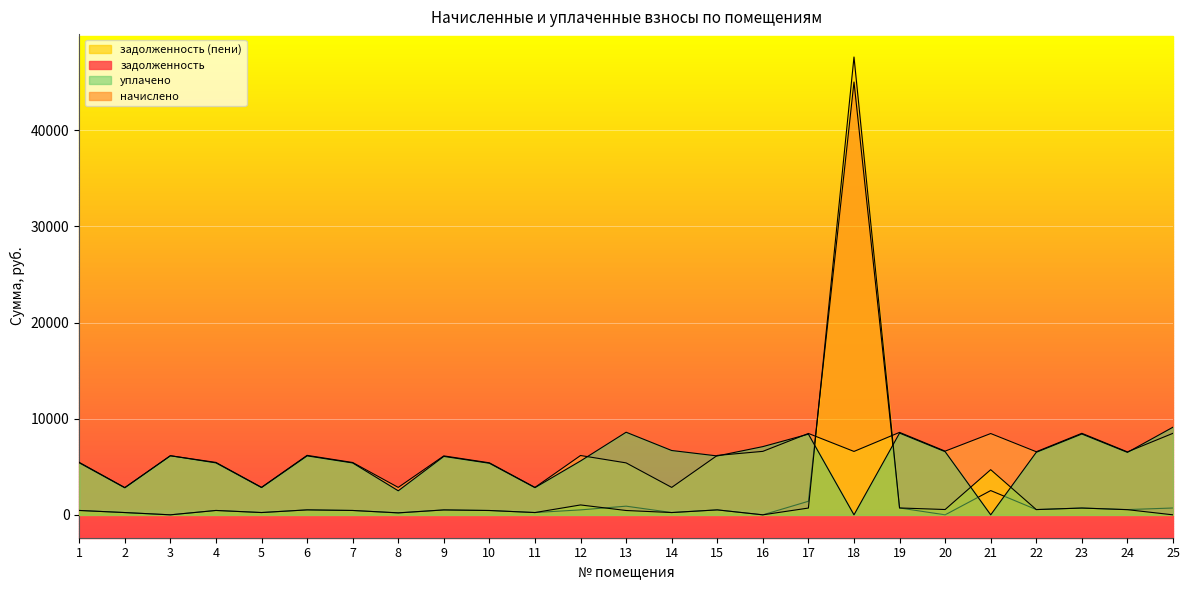

Between which two adjacent categories do задолженность (пени) and начислено first intersect?

17 and 18